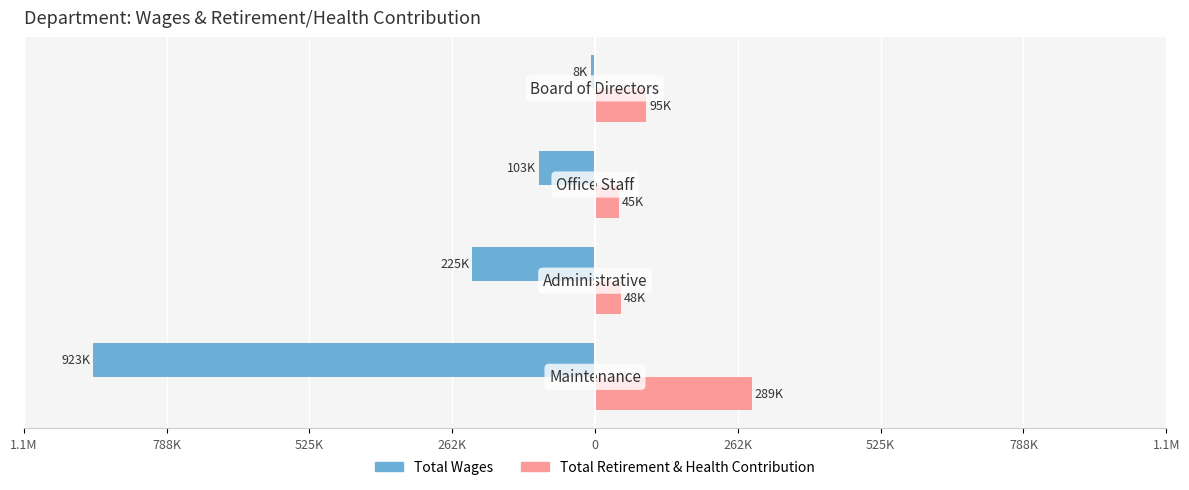

What are all the series names shown in the legend?

Total Wages, Total Retirement & Health Contribution